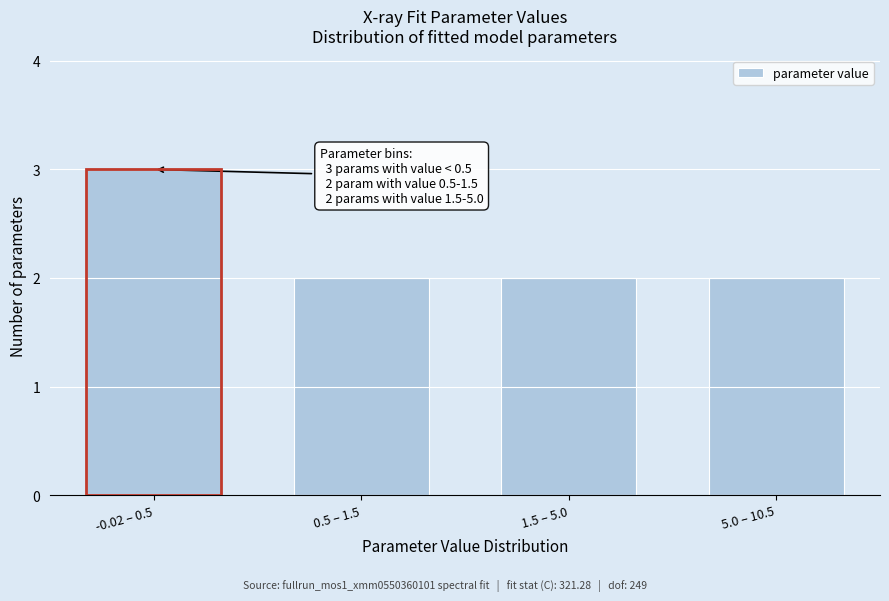

Reading left to right, list all the values displayed in this chart.

-0.02 – 0.5=3	0.5 – 1.5=2	1.5 – 5.0=2	5.0 – 10.5=2